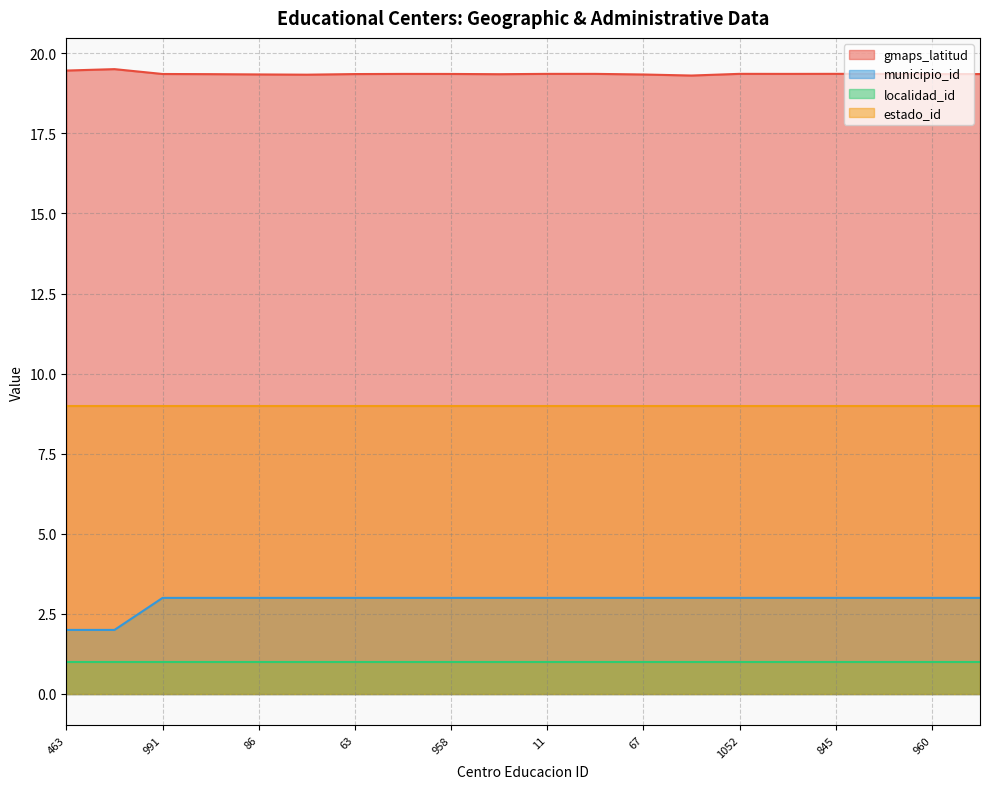

What is the value of the gmaps_latitud point at the 7th from the left?

19.3